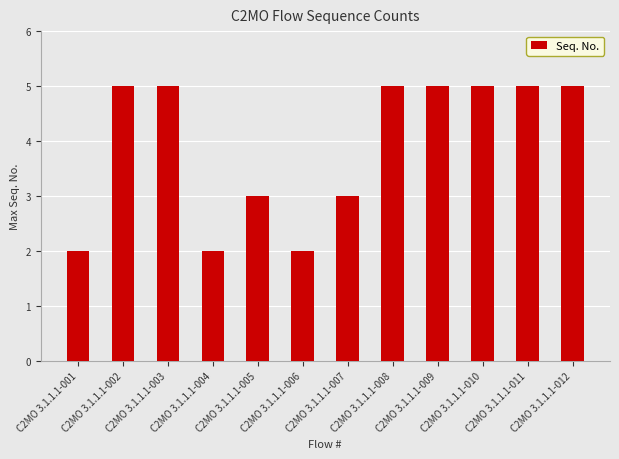

The value at C2MO 3.1.1.1-010 is 5. True or false?

True